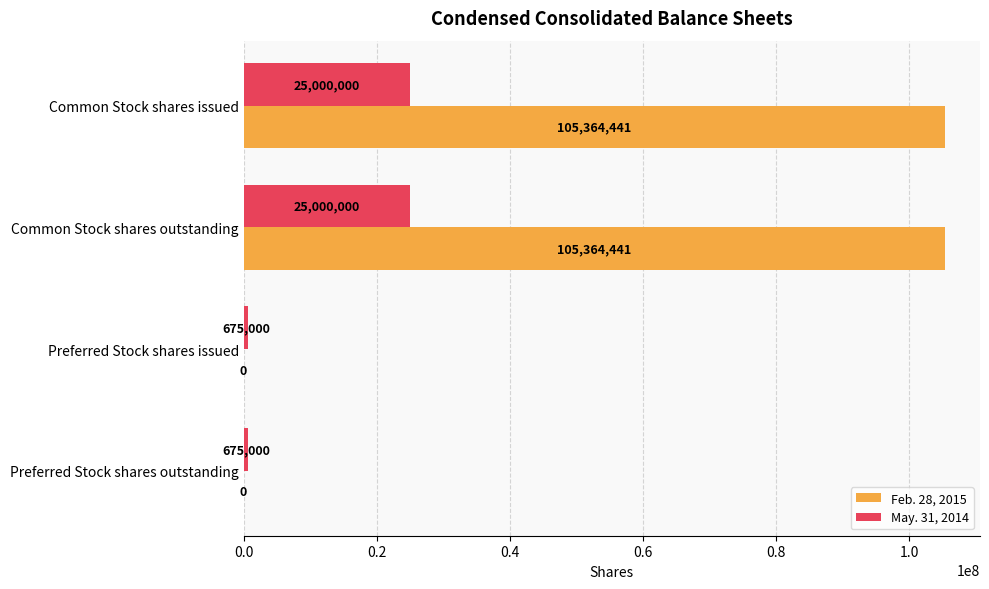

What is the greatest value displayed?

105364441